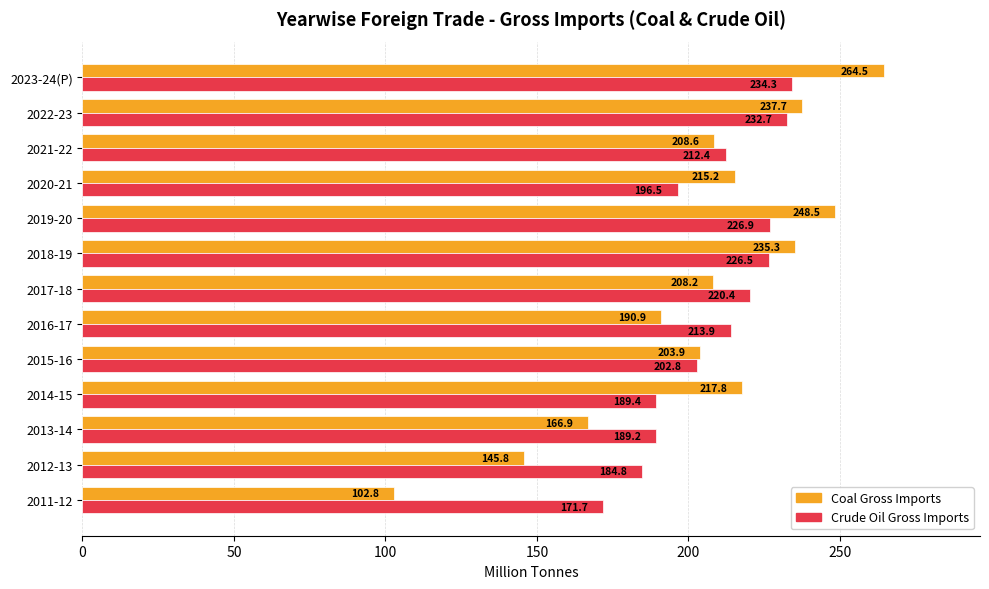

What is the difference between the second highest and second lowest values in the Crude Oil Gross Imports series?

47.9